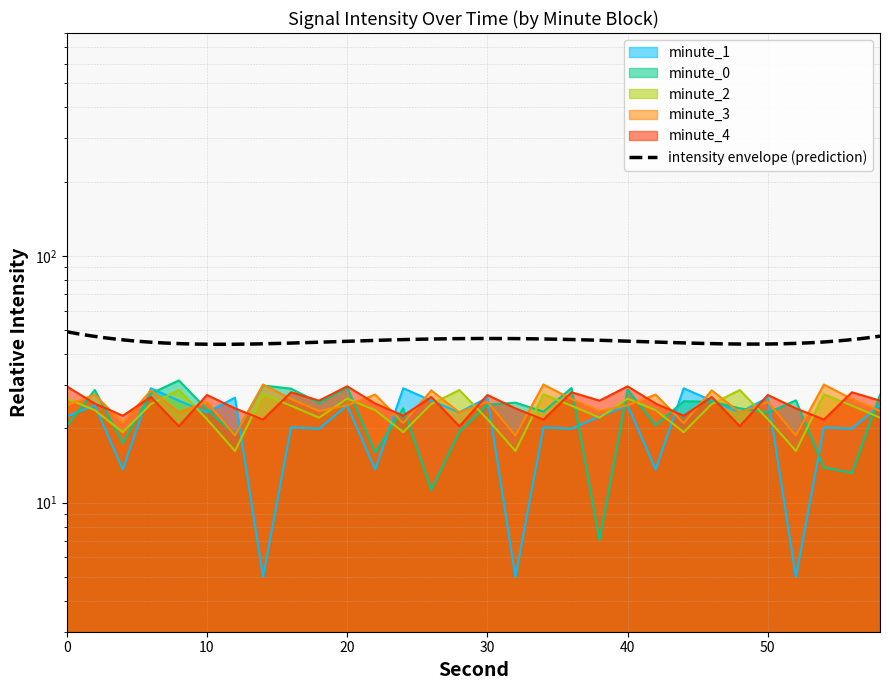

How many lines are shown in the chart?

5